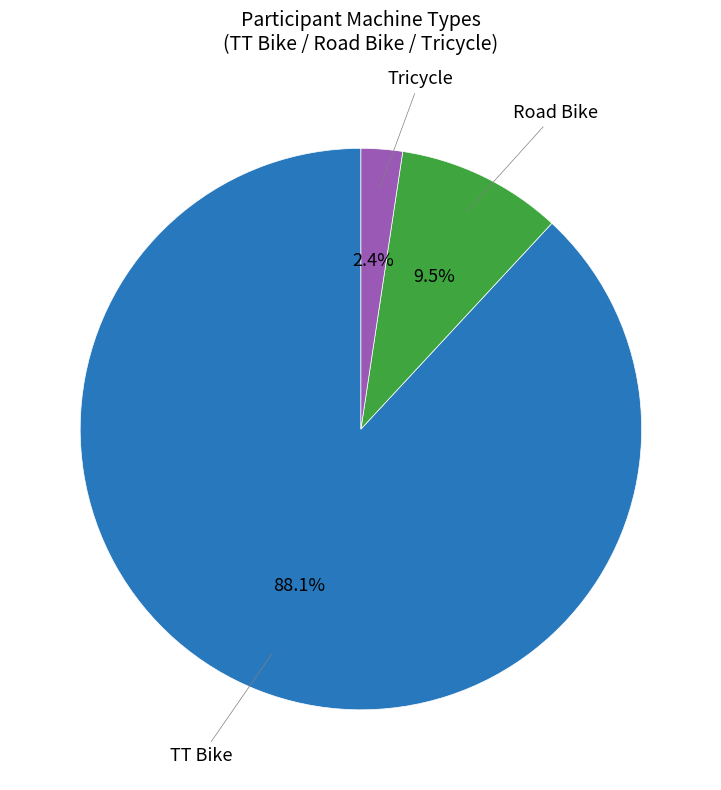

Is there a majority slice in this chart?

Yes